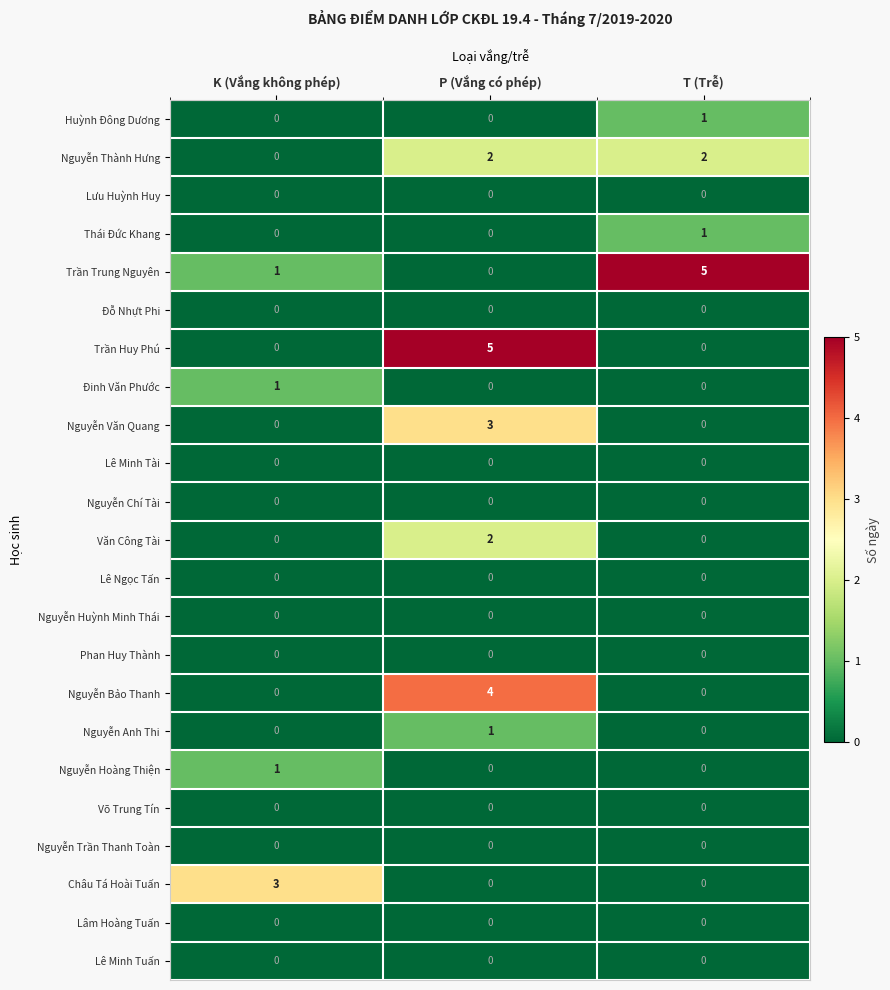

Count the Huỳnh Đông Dương values in the range 0 to 1.

3